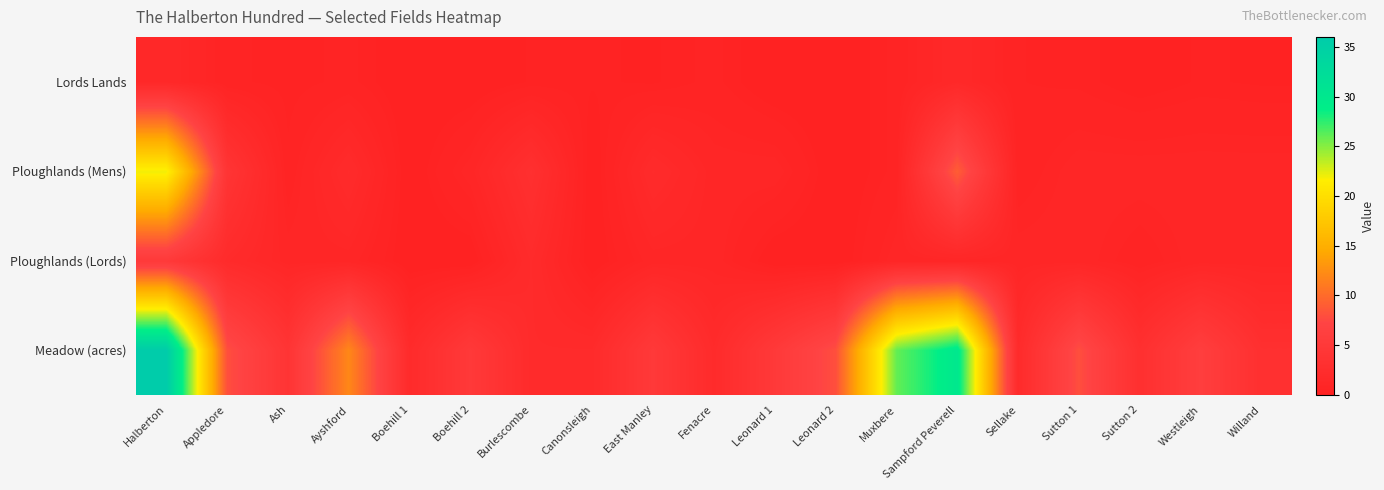

What is the total value across all series at Leonard 2?

8.0